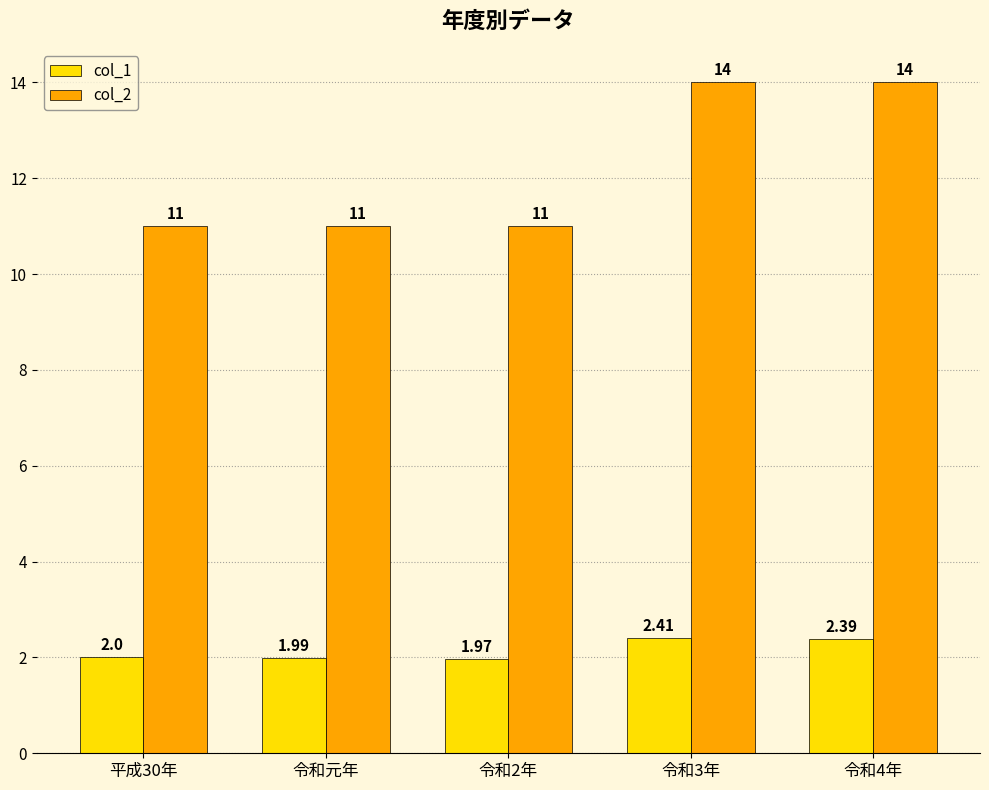

List the series in order of their overall mean, highest first.

col_2, col_1